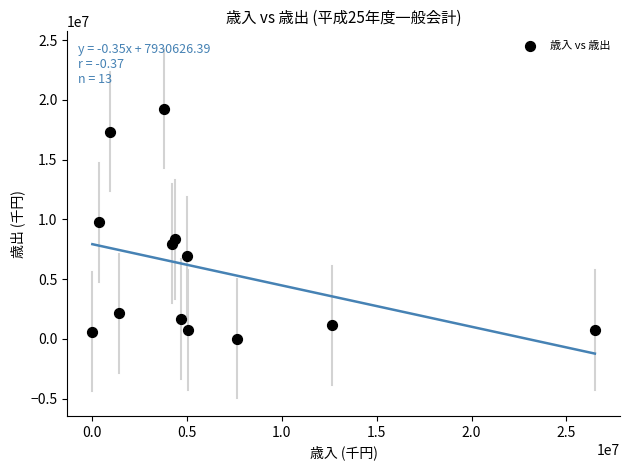

What is the range of Y values (max minus min)?

19272710